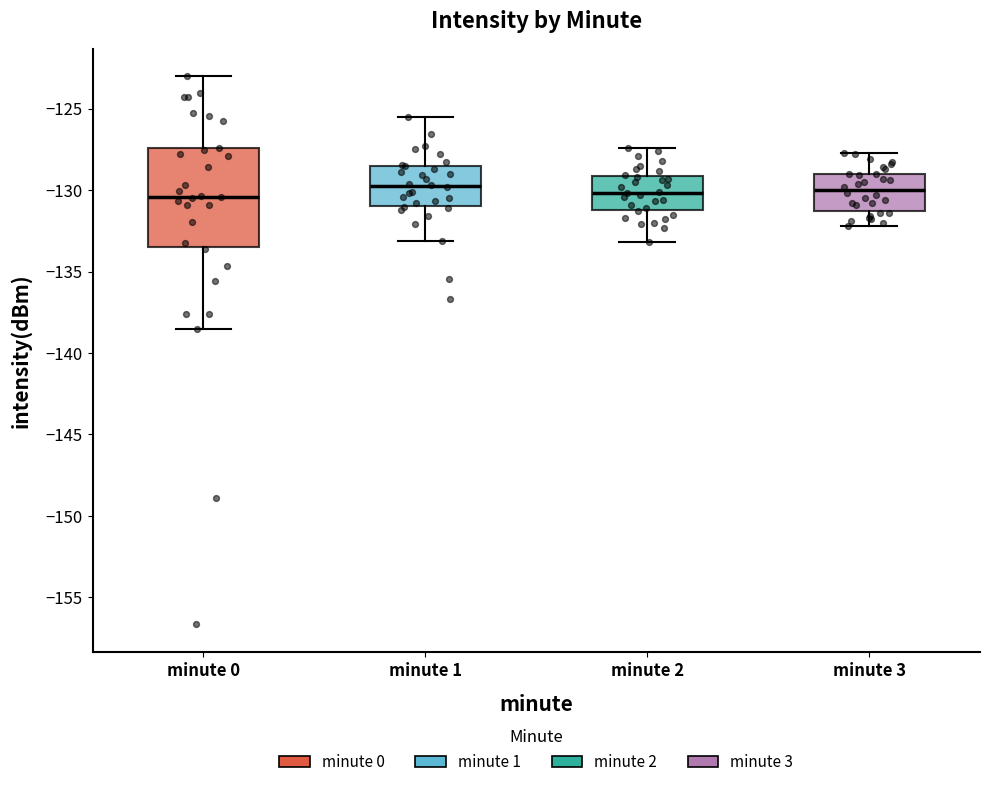

Reading left to right, read every box against the y-axis: the position of its median line, the range the box covers, and the ends of its whiskers. The values are not printed on the chart, so give them approximately, as read against the axis.

minute 0: median -130.5, box -133.5 to -127.5, whiskers -138.5 to -123.0
minute 1: median -129.5, box -131.0 to -128.5, whiskers -133.0 to -125.5
minute 2: median -130.0, box -131.0 to -129.0, whiskers -133.0 to -127.5
minute 3: median -130.0, box -131.5 to -129.0, whiskers -132.0 to -127.5